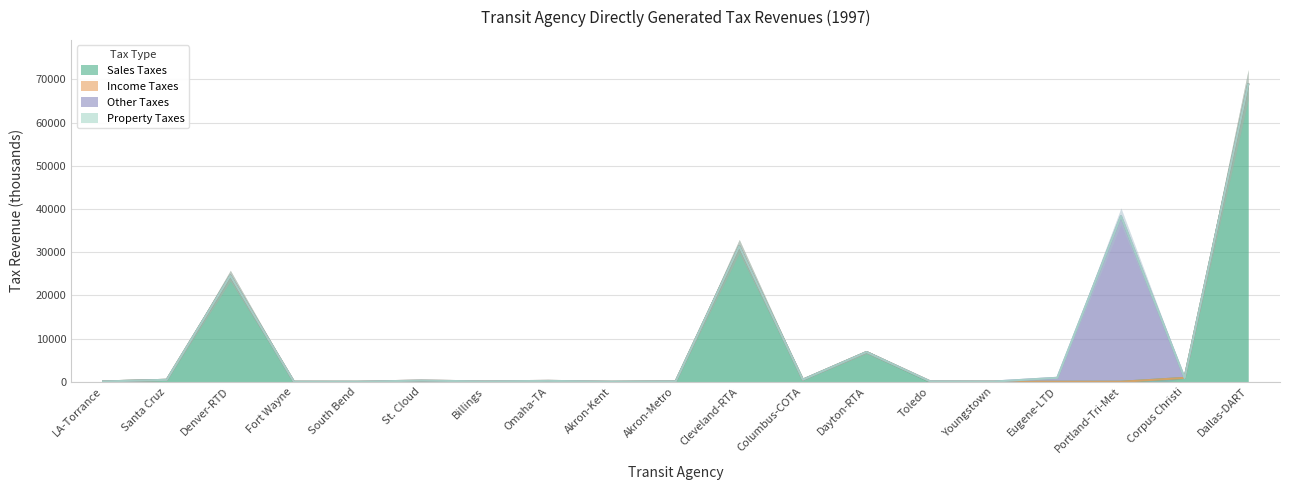

What is the value of the Income Taxes point at the 14th from the left?

102.4